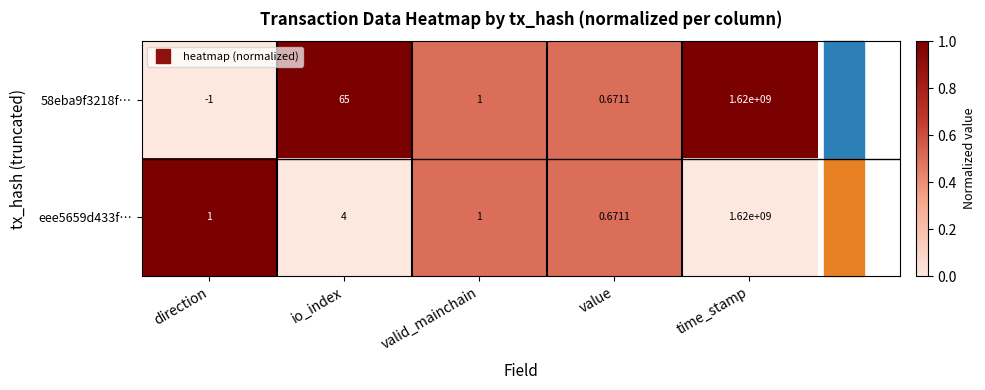

Where does the 58eba9f3218f… series first go above 1?

io_index